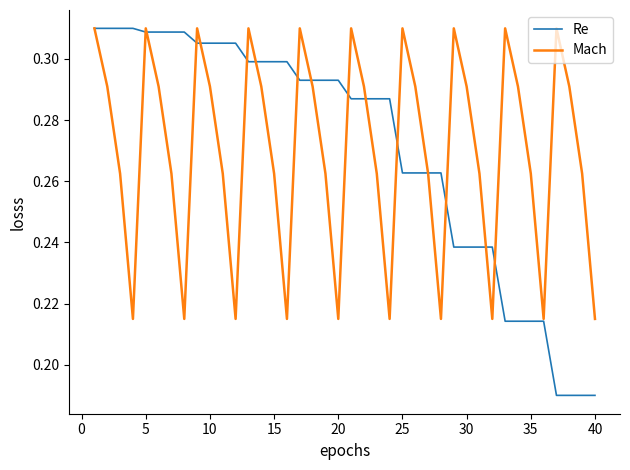

Which series has the widest spread of values?

Re